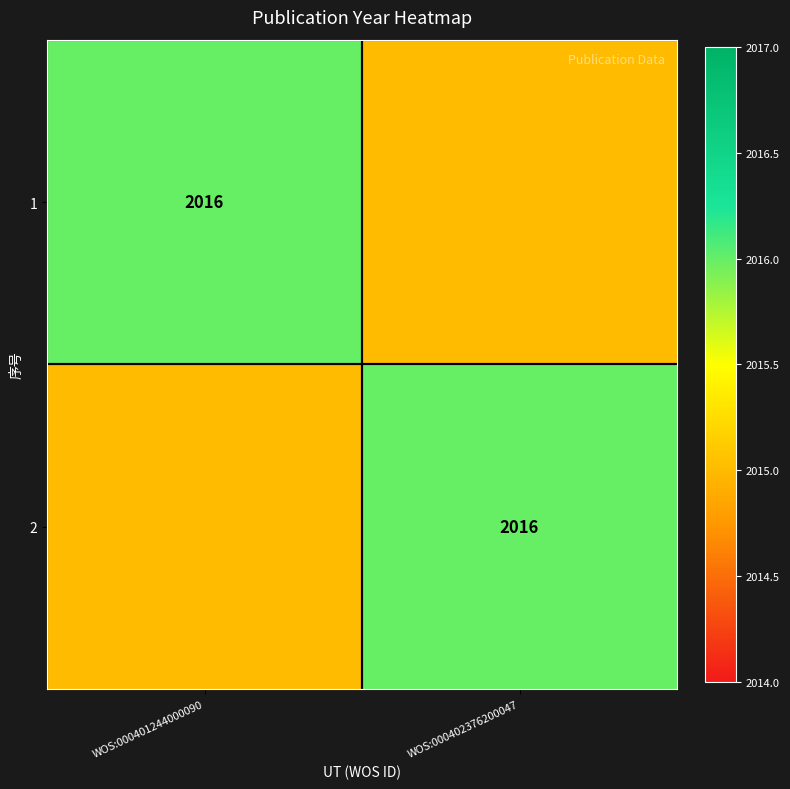

True or false: 1 has a value of 2016 at WOS:000401244000090.

True